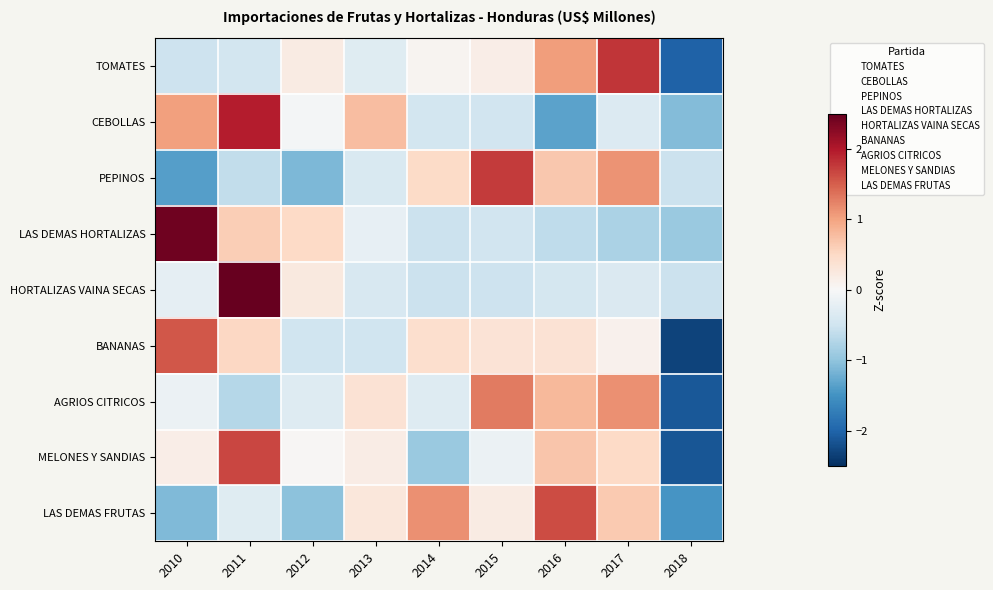

Which category has the highest value across all series?

2011